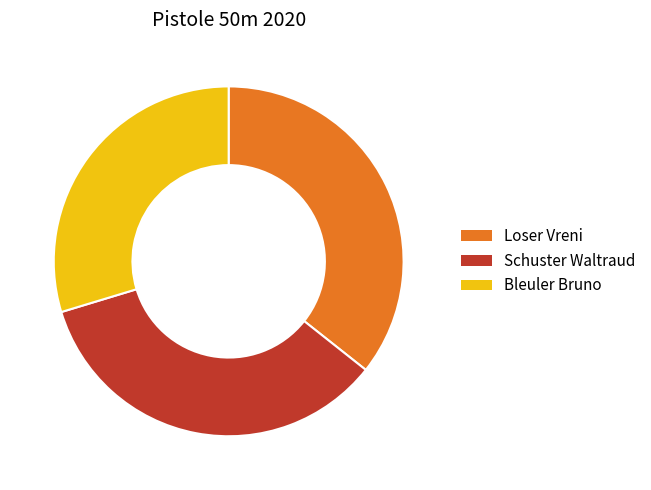

Which has a higher value, Bleuler Bruno or Loser Vreni?

Loser Vreni